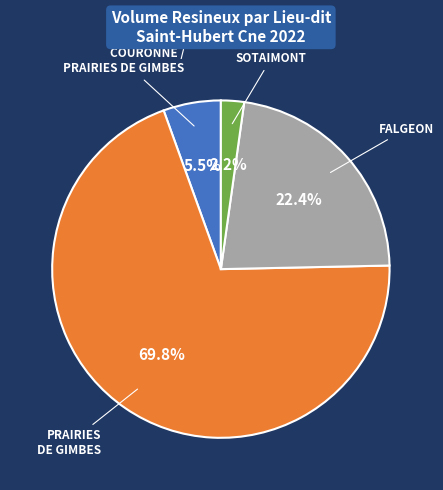

Is there a majority slice in this chart?

Yes